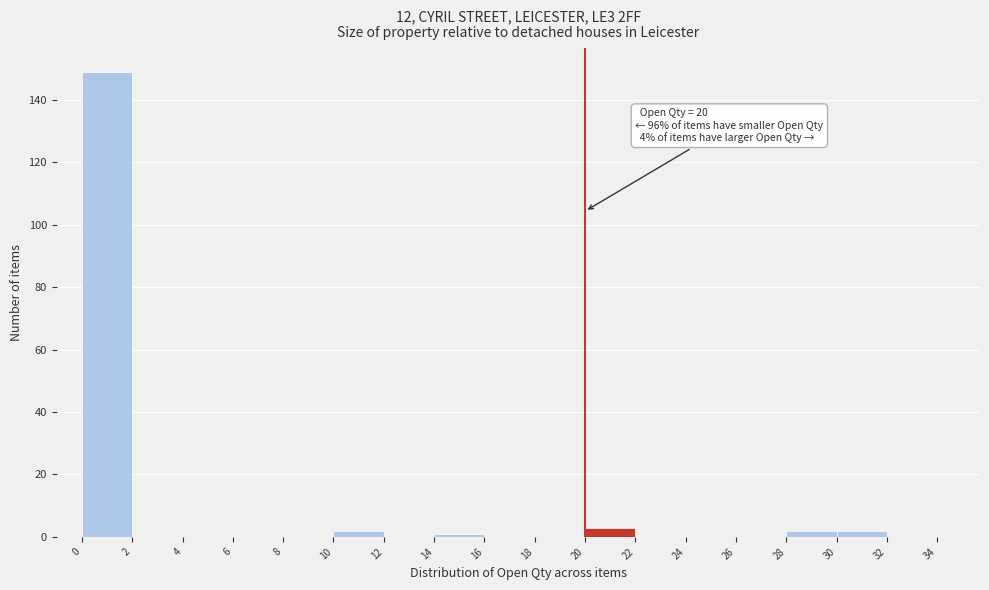

Which range on the x-axis has the tallest bar?

0 to 2